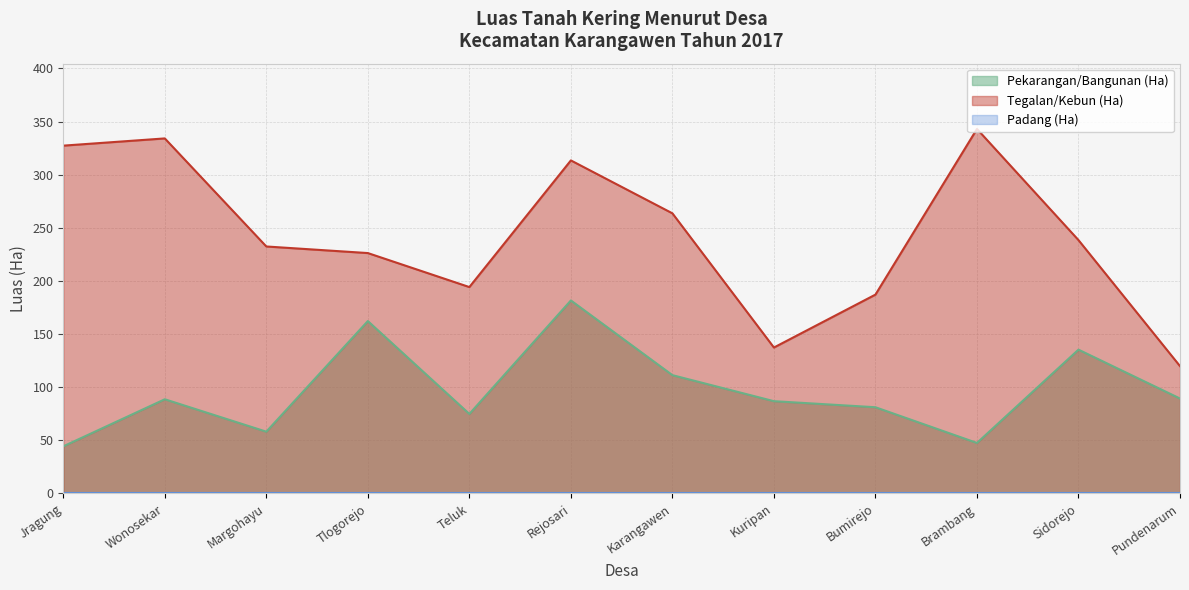

True or false: Tegalan/Kebun (Ha) and Pekarangan/Bangunan (Ha) intersect in this chart.

False